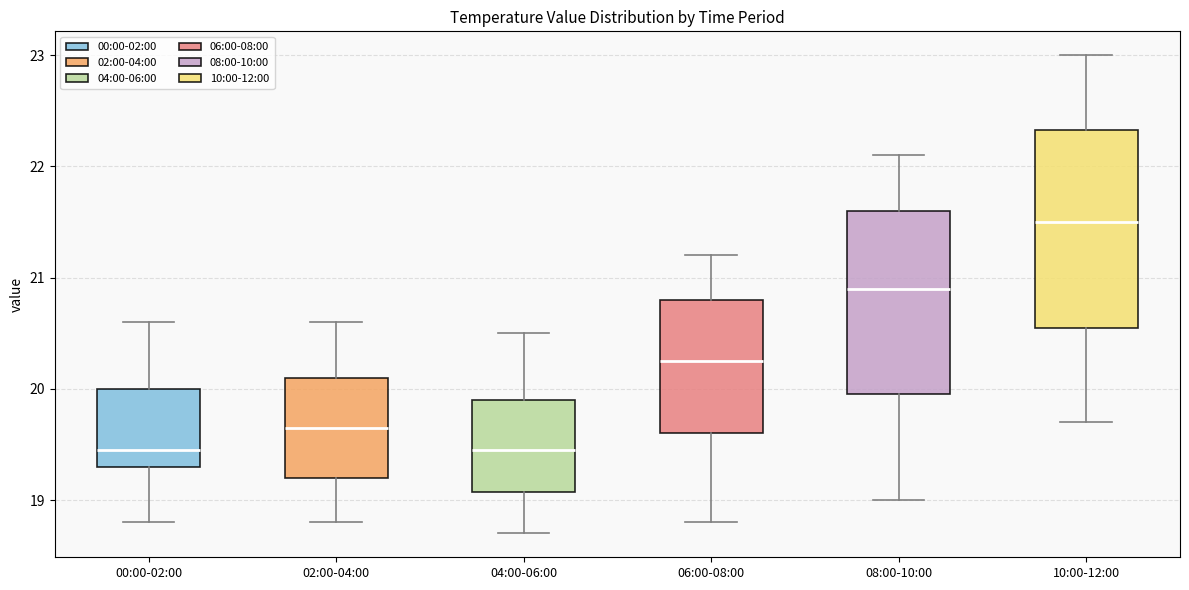

Which box's median line is the highest?

10:00-12:00